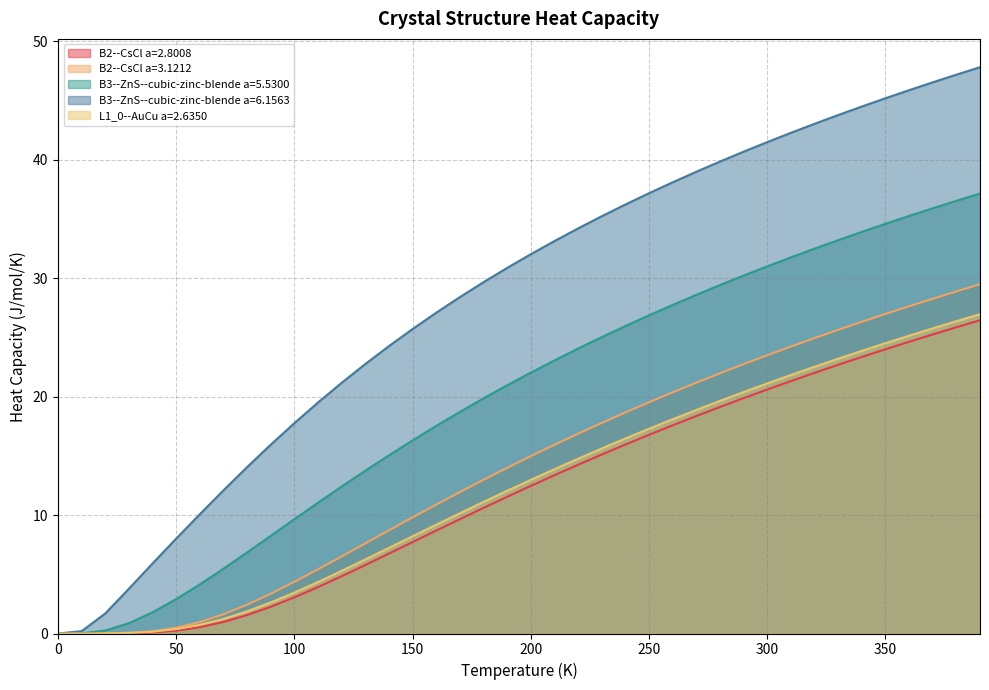

True or false: B3--ZnS--cubic-zinc-blende a=5.5300 and L1_0--AuCu a=2.6350 intersect in this chart.

False